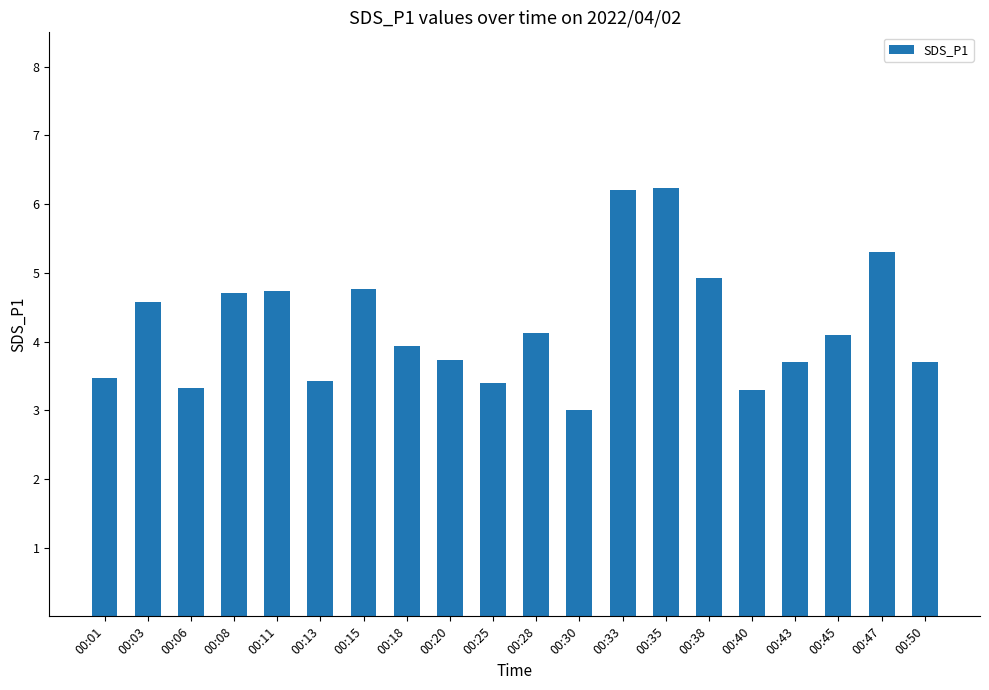

The chart shows a value of 6.3 at 00:11. True or false?

False